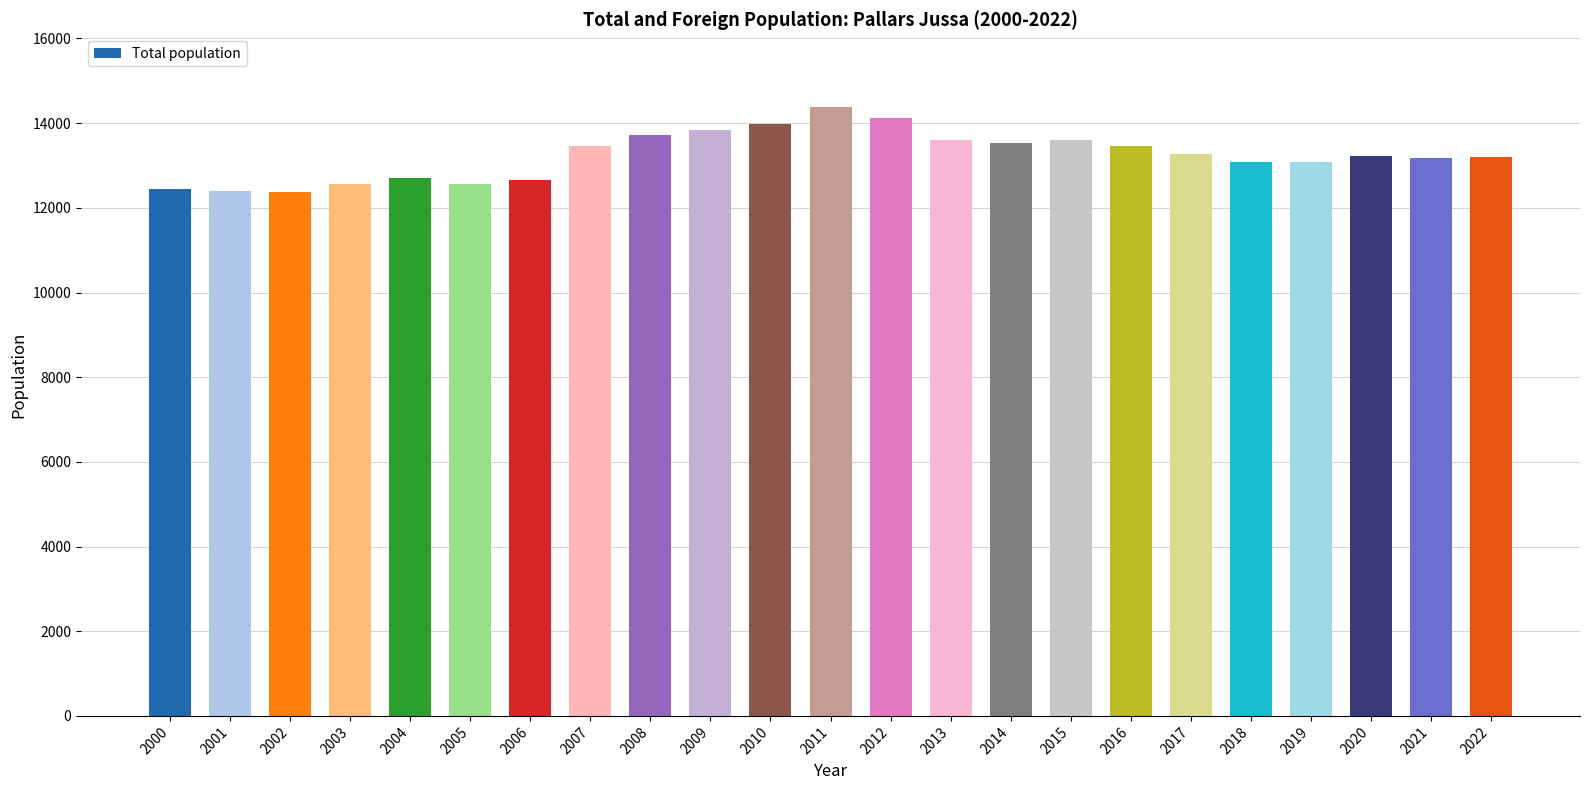

What is the value of the 7th bar from the left?

12648